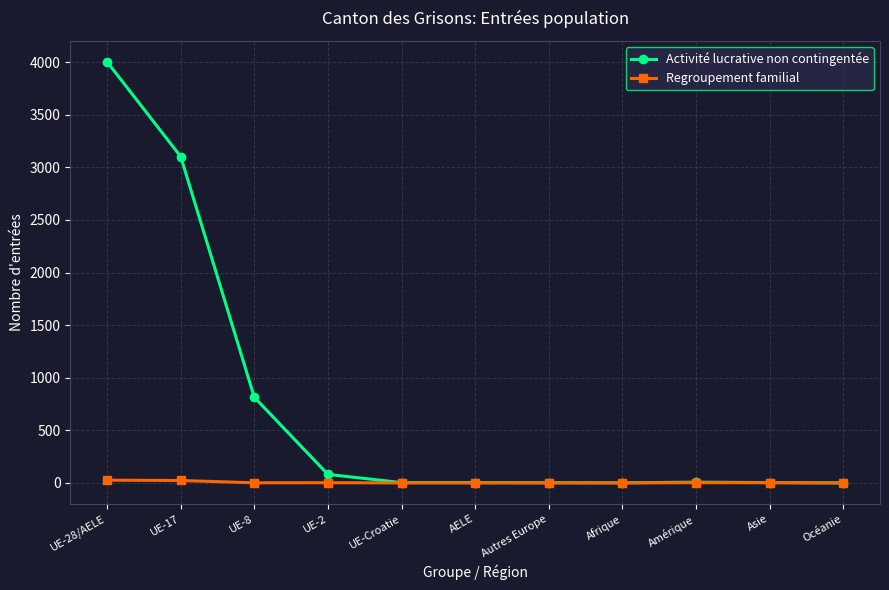

What is the total value across all series at UE-Croatie?

3